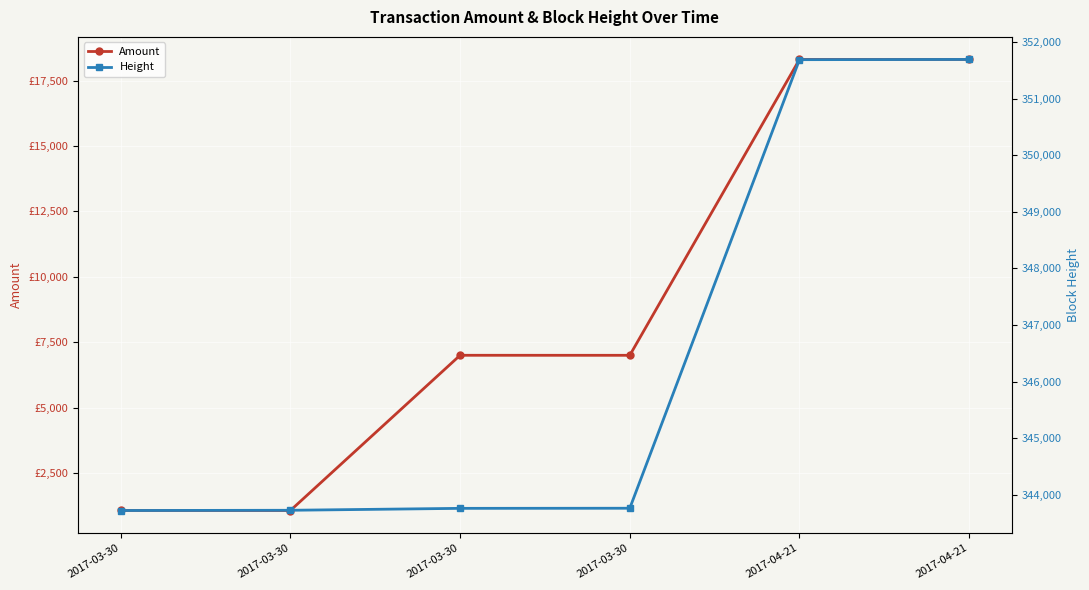

Is it true that Amount equals 1062.7 at 2017-03-30?

True